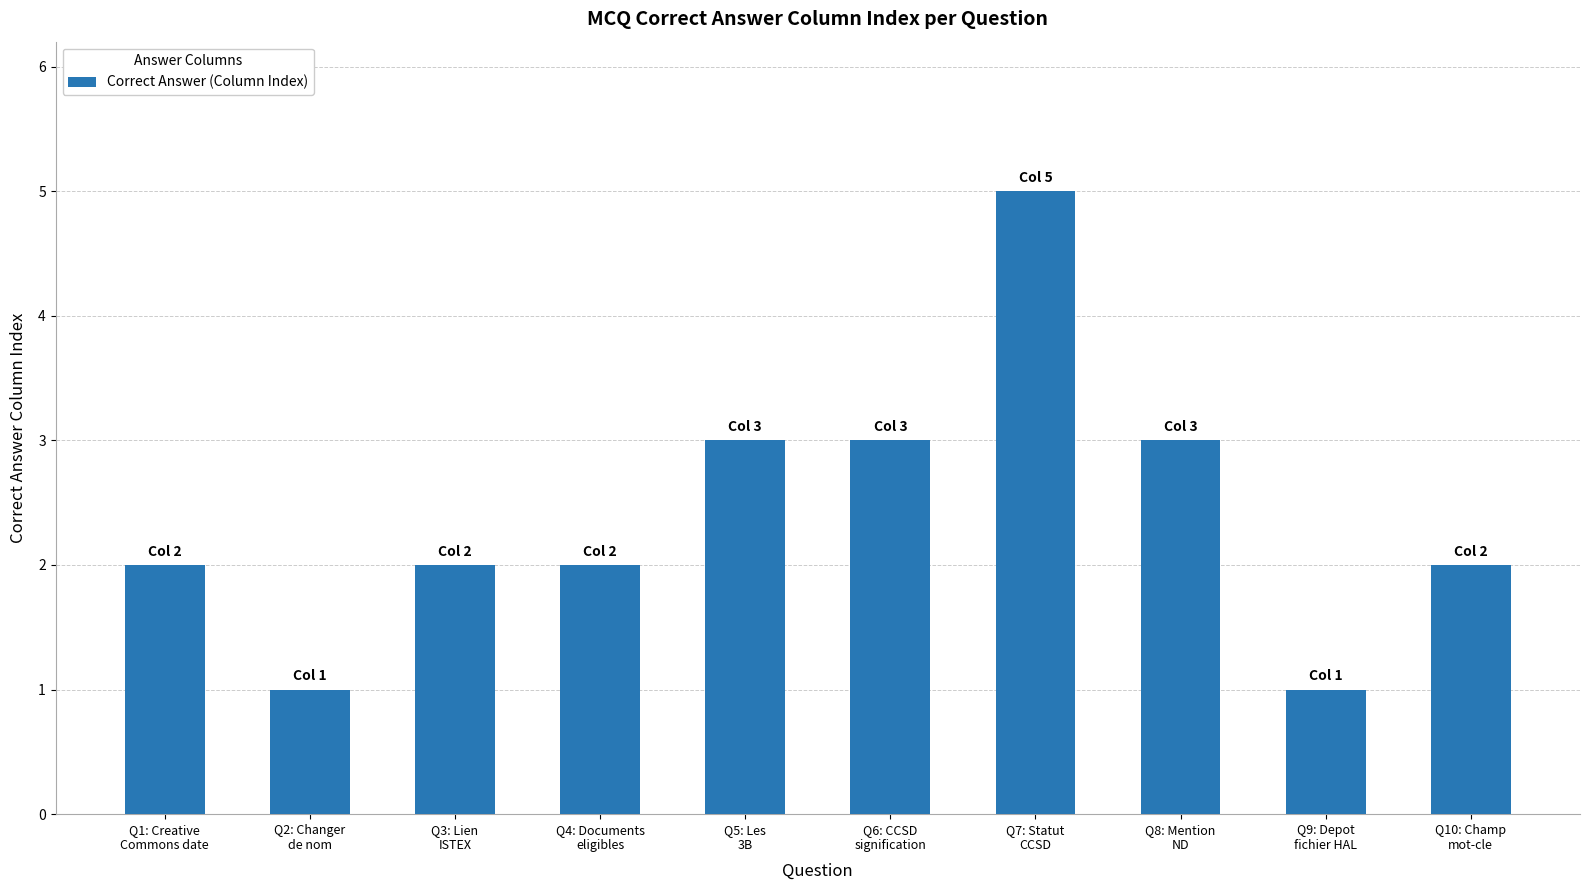

What is the change in value from Q3: Lien
ISTEX to Q9: Depot
fichier HAL?

-1